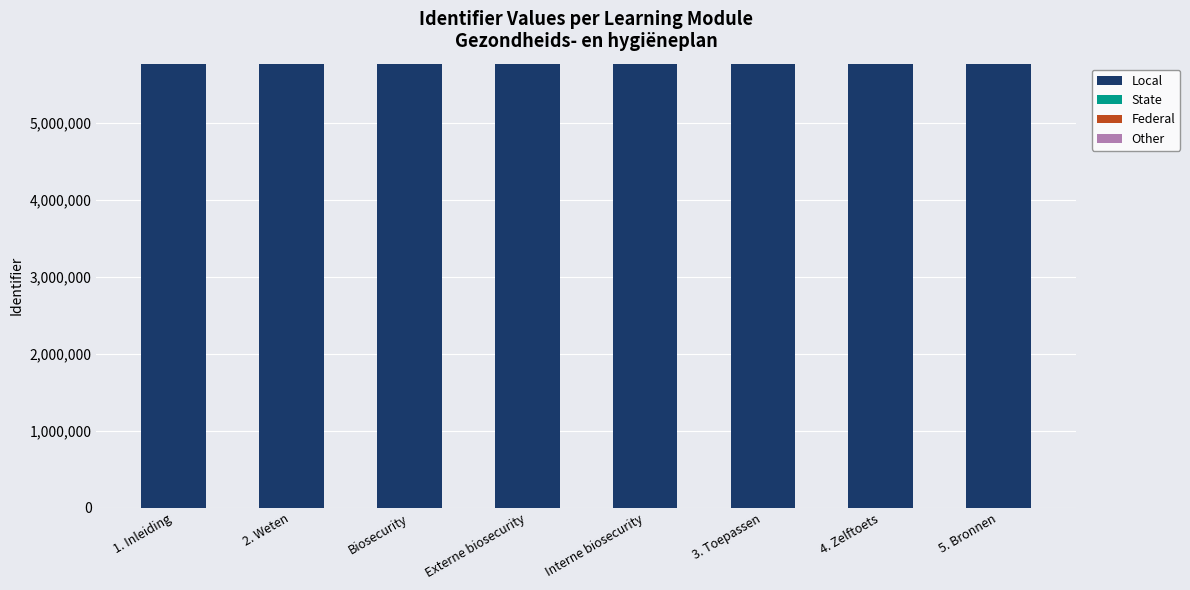

Is the value of Other at 1. Inleiding greater than the value of Local at Externe biosecurity?

No